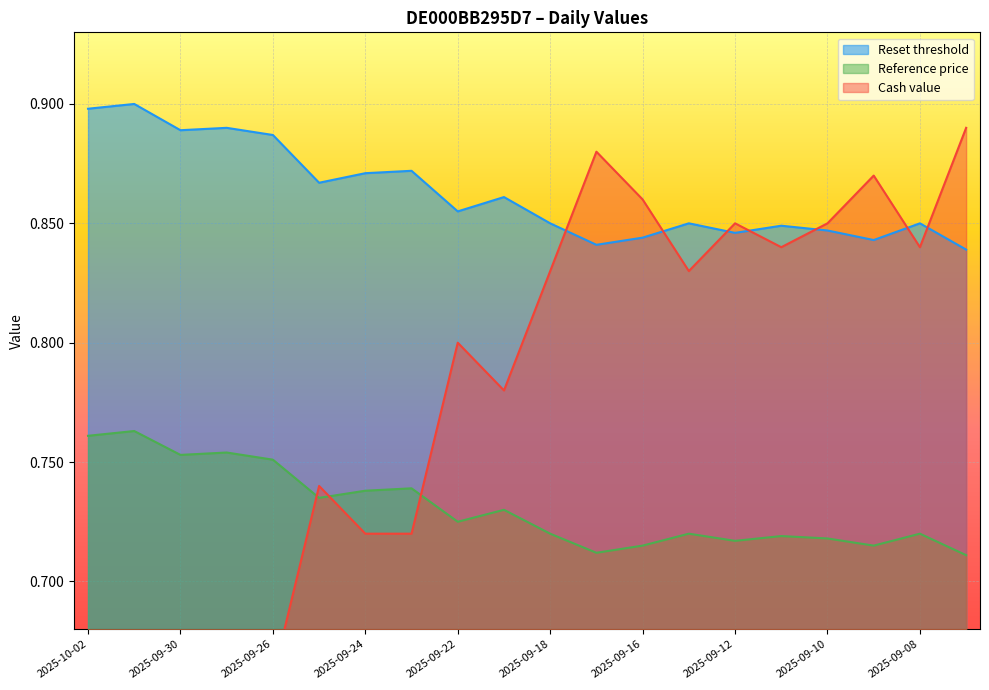

True or false: Reference price and Cash value intersect in this chart.

True